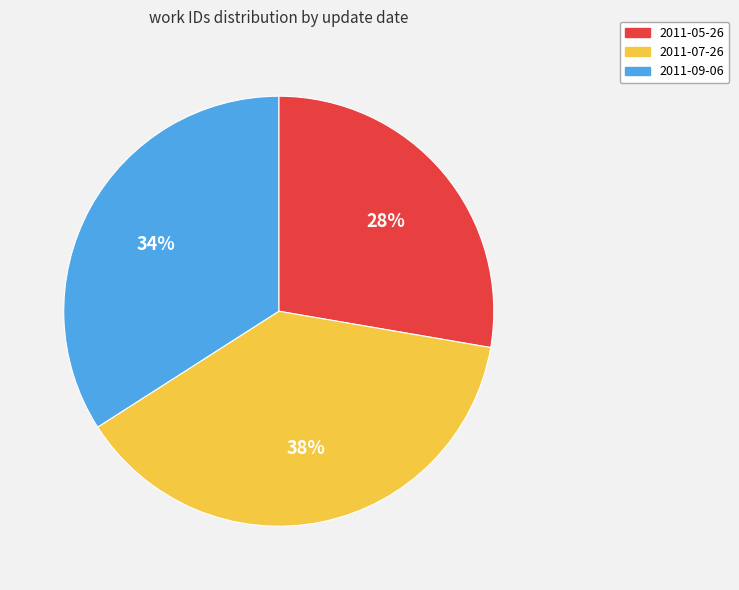

To the nearest percent, what is the combined percentage of 2011-07-26 and 2011-05-26?

66%